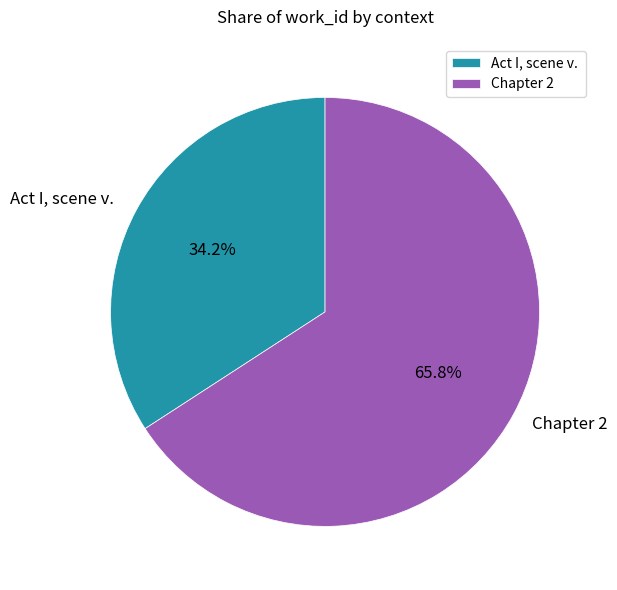

How many slices are in this pie chart?

2